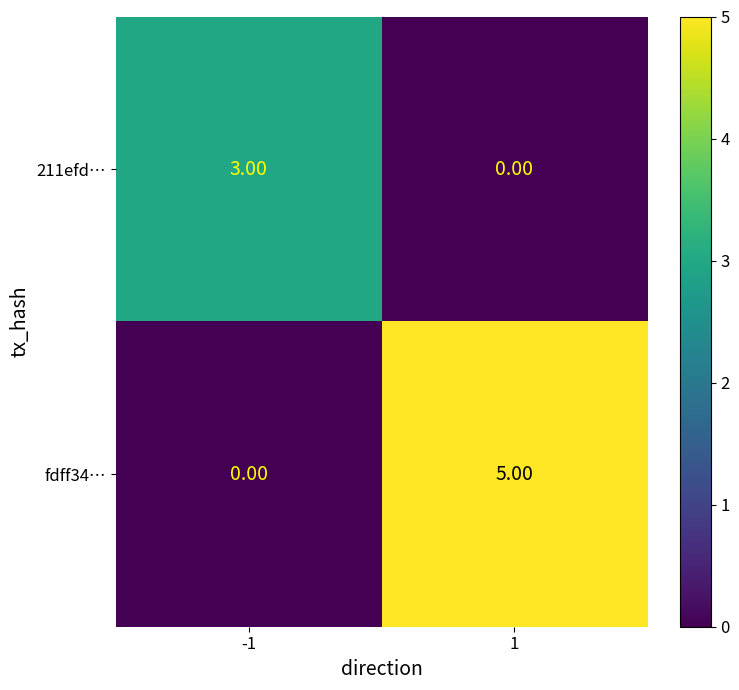

Which series has the largest total across all categories?

fdff34…